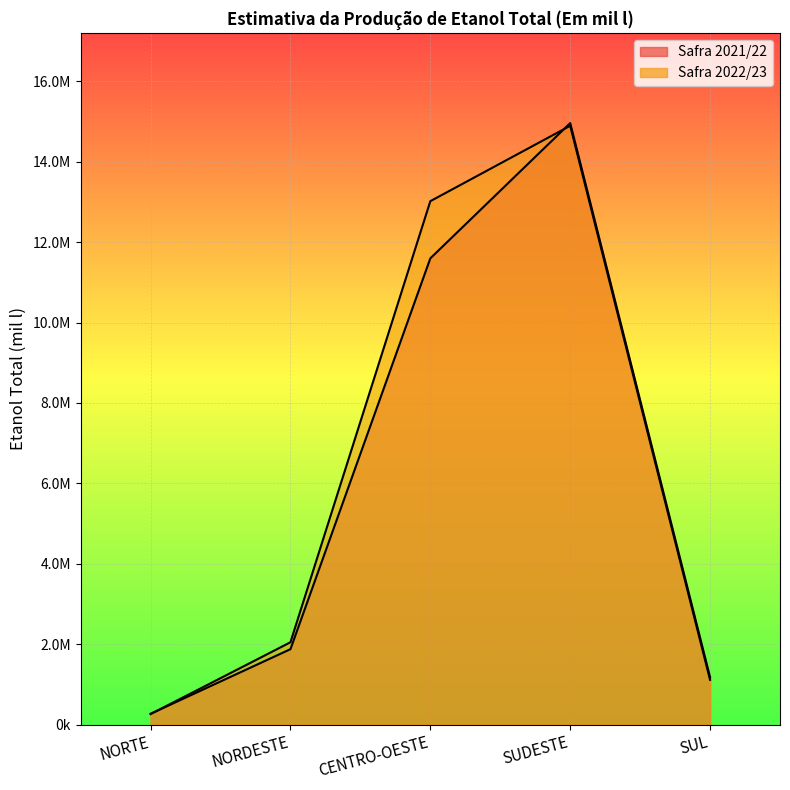

What is the difference between the Safra 2021/22 values at SUDESTE and NORDESTE?

13083932.0